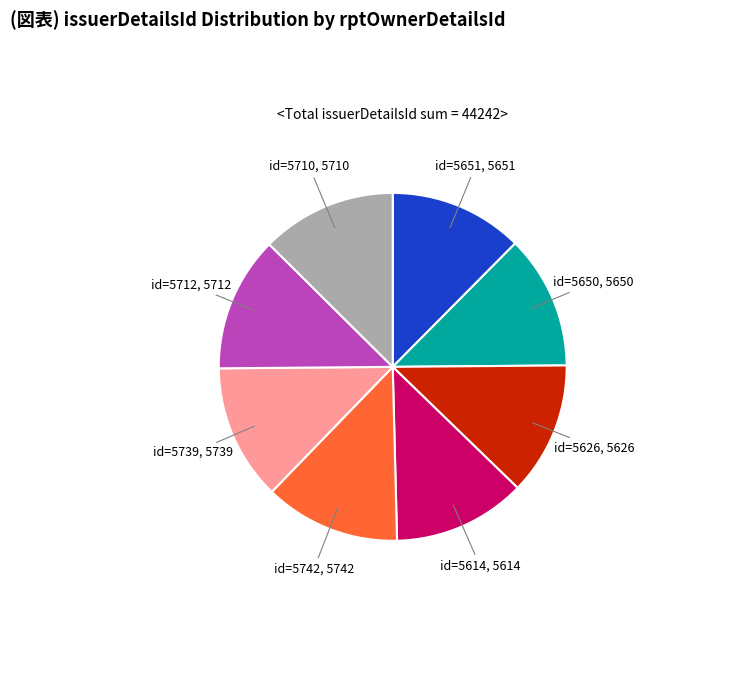

Do id=5739 and id=5626 together represent more than half of the pie?

No